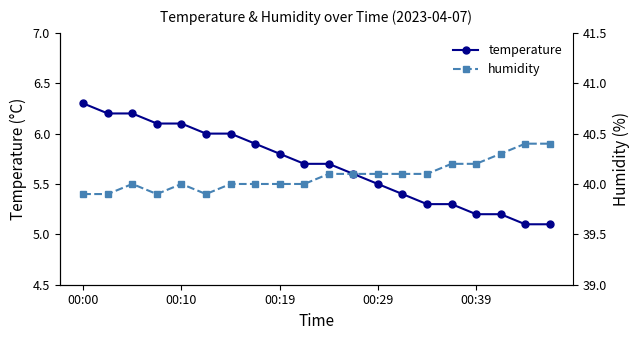

Reading right to left, extract all data points from this chart.

temperature: 5.1	5.1	5.2	5.2	5.3	5.3	5.4	5.5	5.6	5.7	5.7	5.8	5.9	6.0	6.0	6.1	6.1	6.2	6.2	6.3
humidity: 40.4	40.4	40.3	40.2	40.2	40.1	40.1	40.1	40.1	40.1	40.0	40.0	40.0	40.0	39.9	40.0	39.9	40.0	39.9	39.9